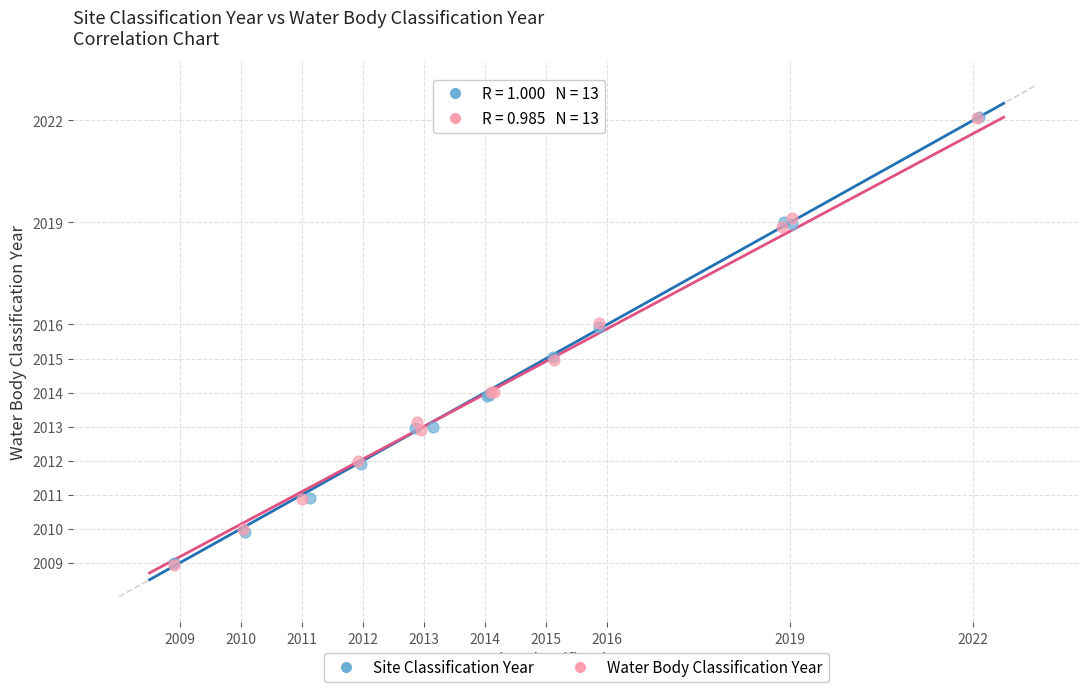

Which series has the largest Y range (max minus min)?

Water Body Classification Year